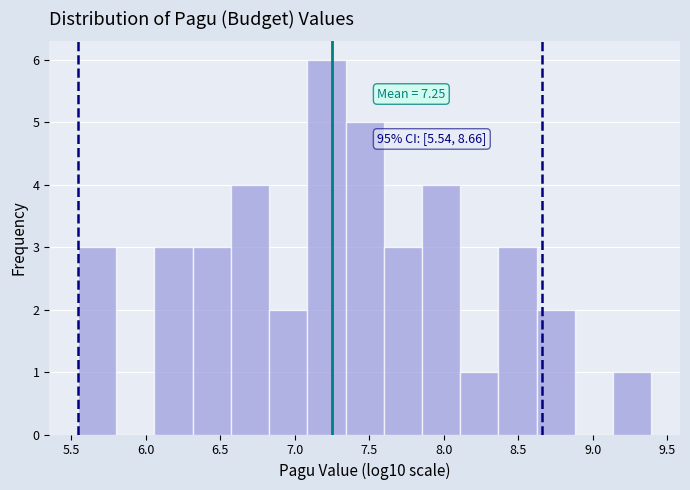

Which range on the x-axis has the tallest bar?

7.10 to 7.35